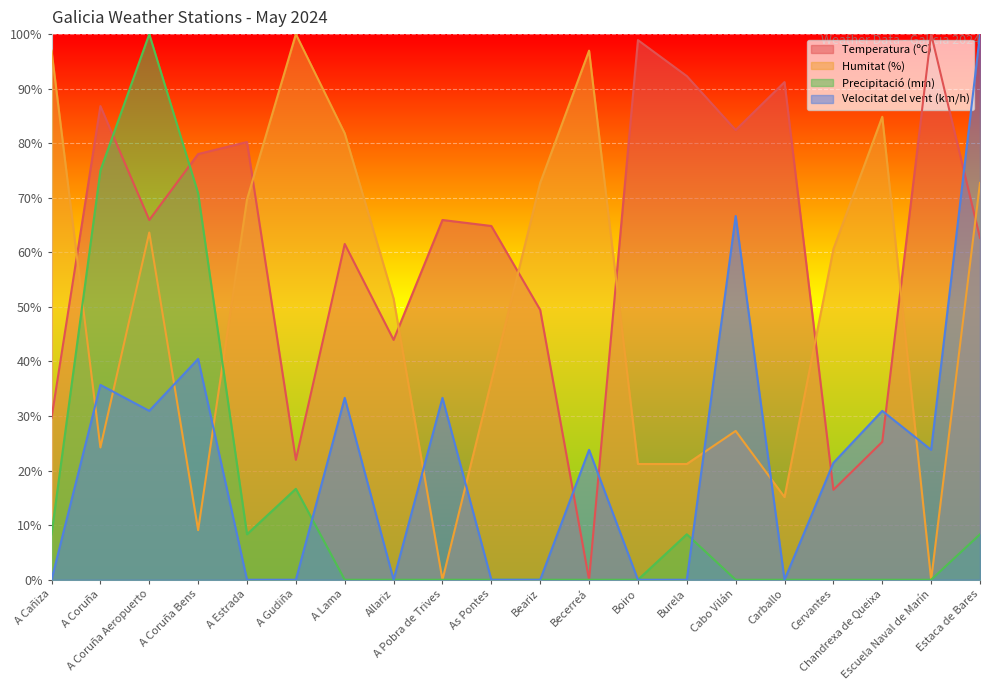

The Humitat (%) series shows 115.8 at Chandrexa de Queixa. True or false?

False